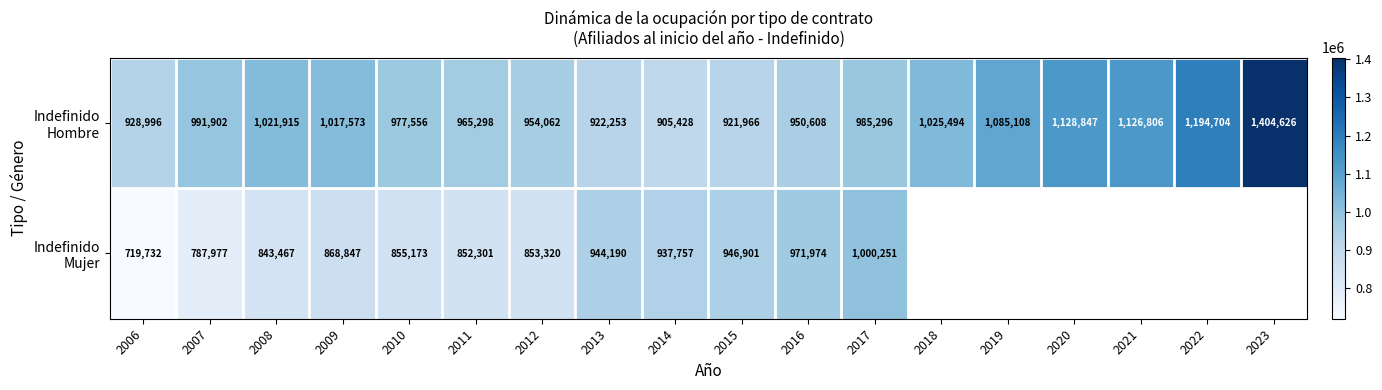

What is the total value across all series at 2007?

1779879